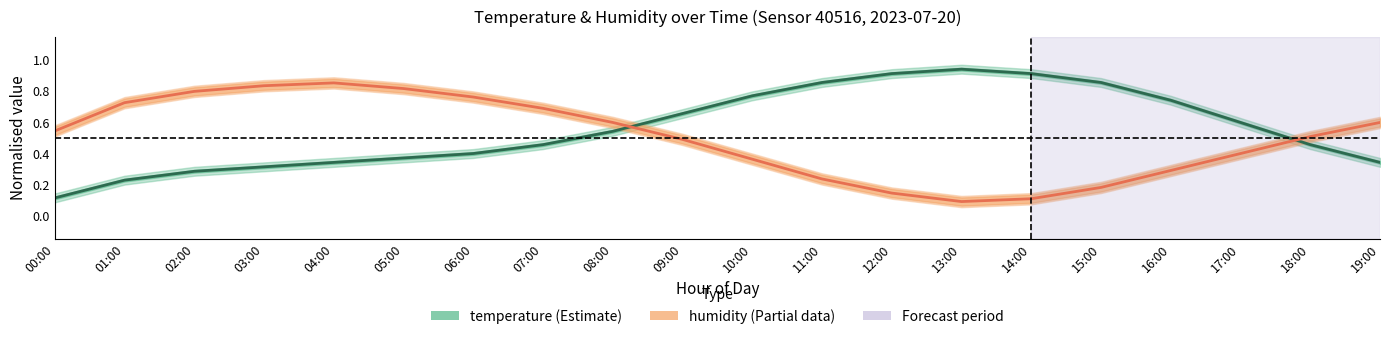

What is the average value of the temperature series?

0.6